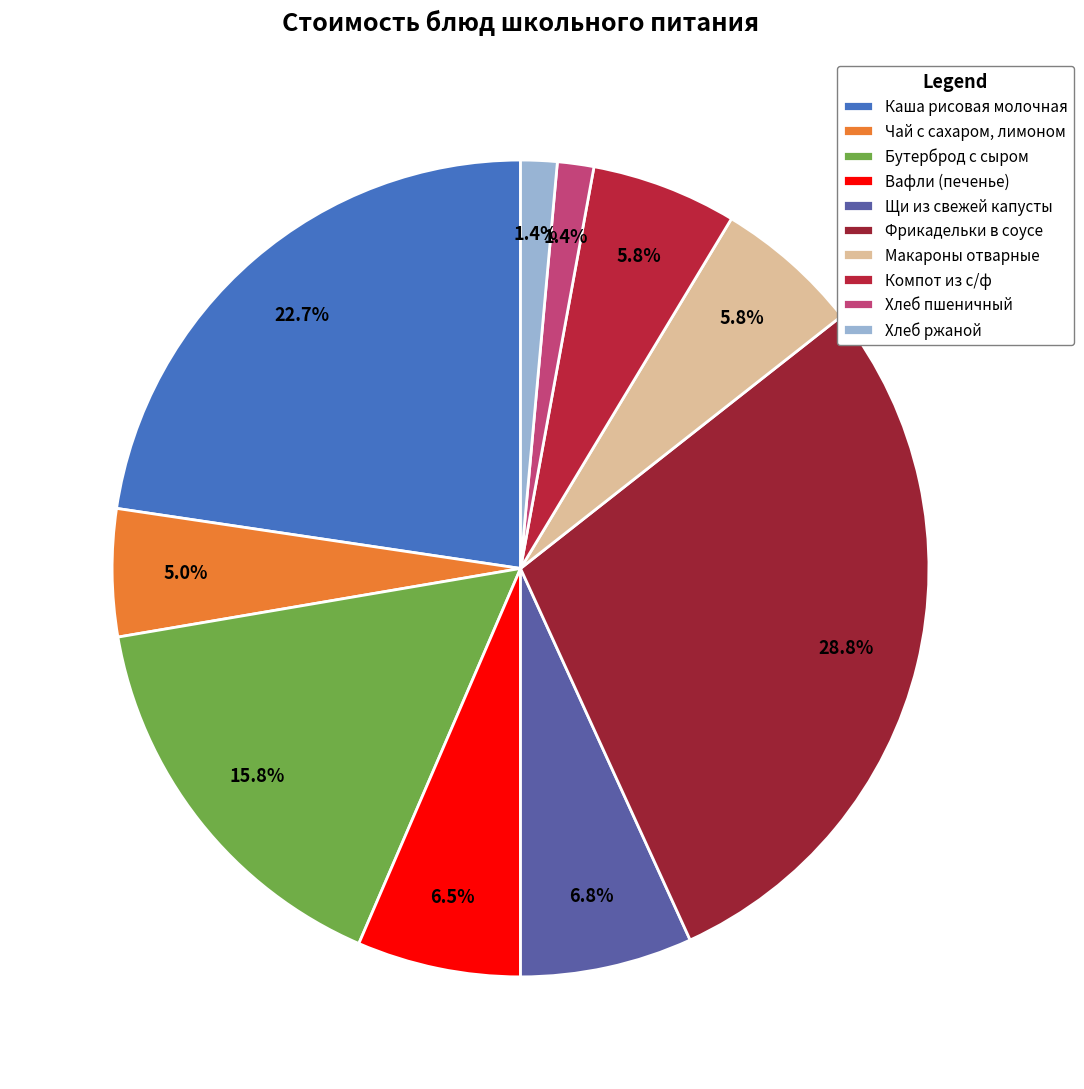

Which category has the smallest portion of the pie?

Хлеб пшеничный